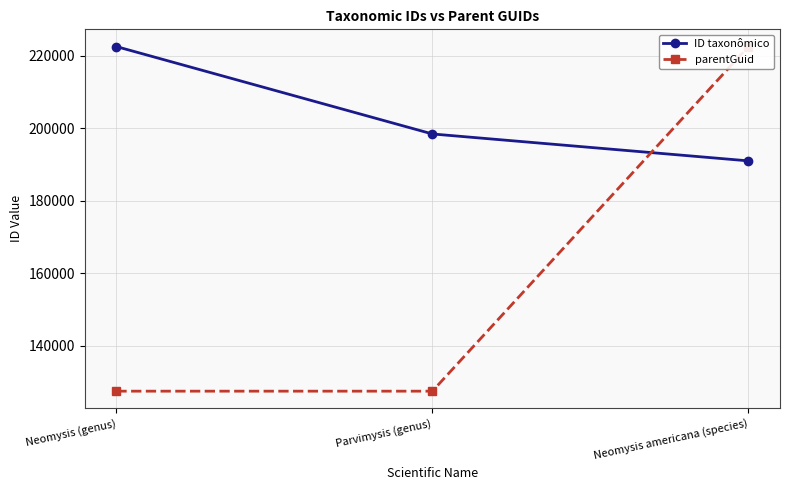

What is the minimum value for parentGuid?

127404